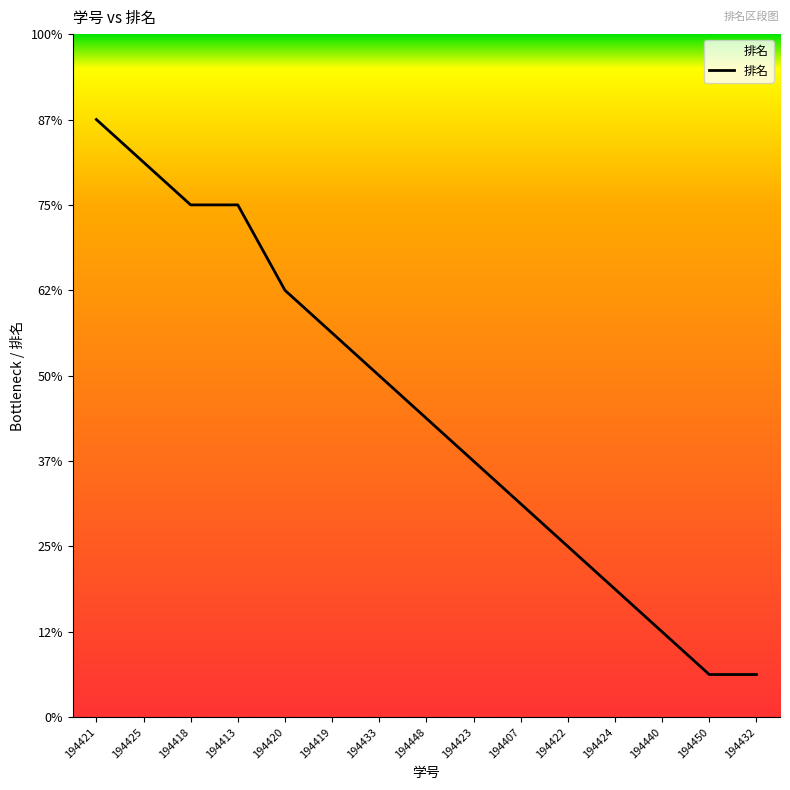

What value does the data have at 194418, to the nearest 5?

10